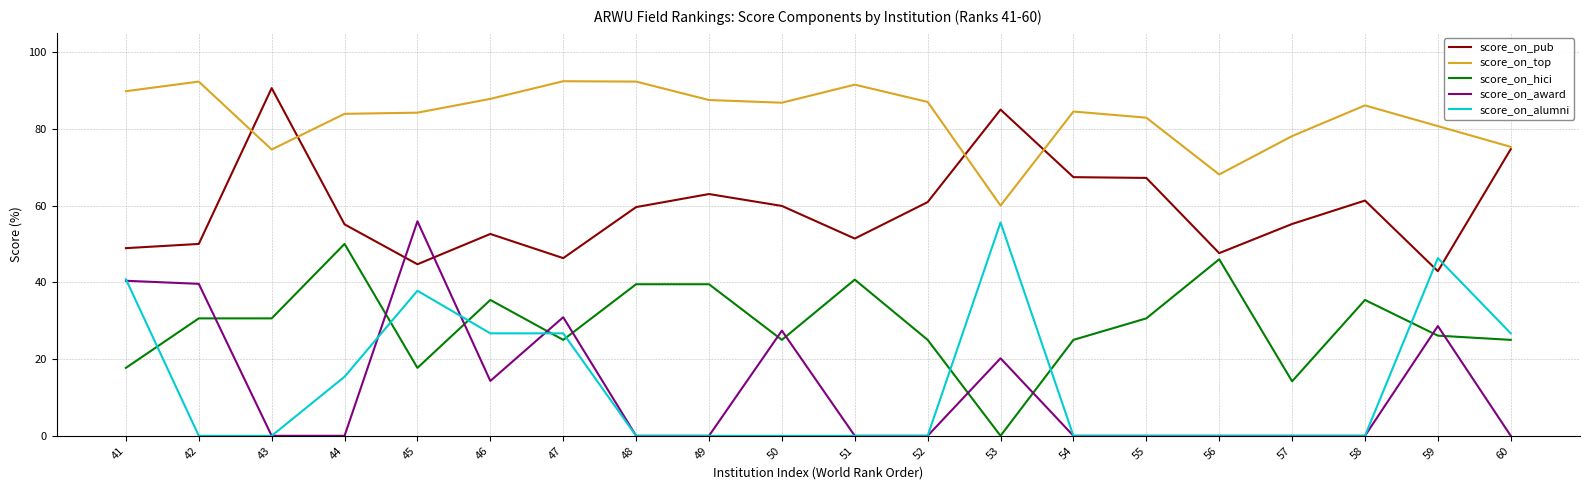

True or false: score_on_top and score_on_hici cross at least once.

False